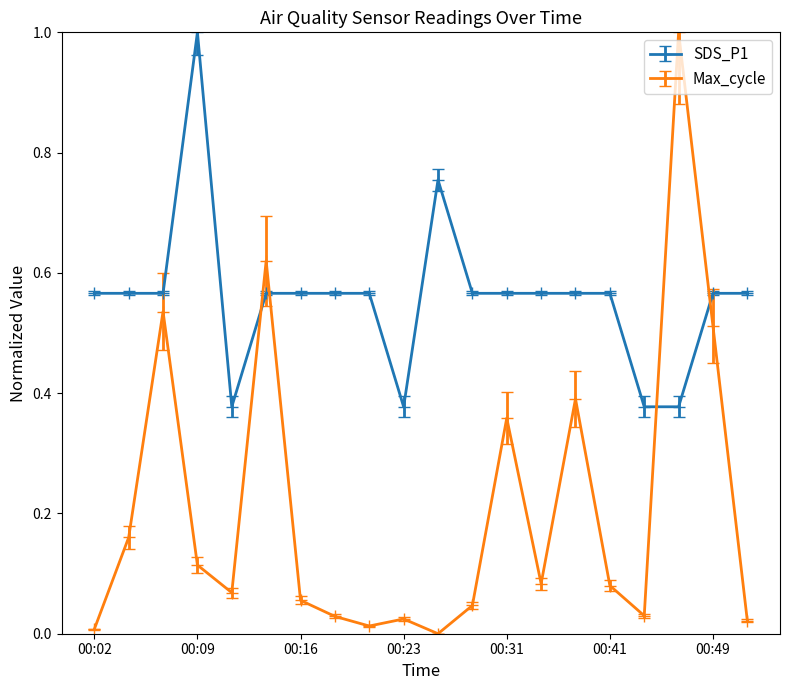

List the series in order of their overall mean, highest first.

SDS_P1, Max_cycle